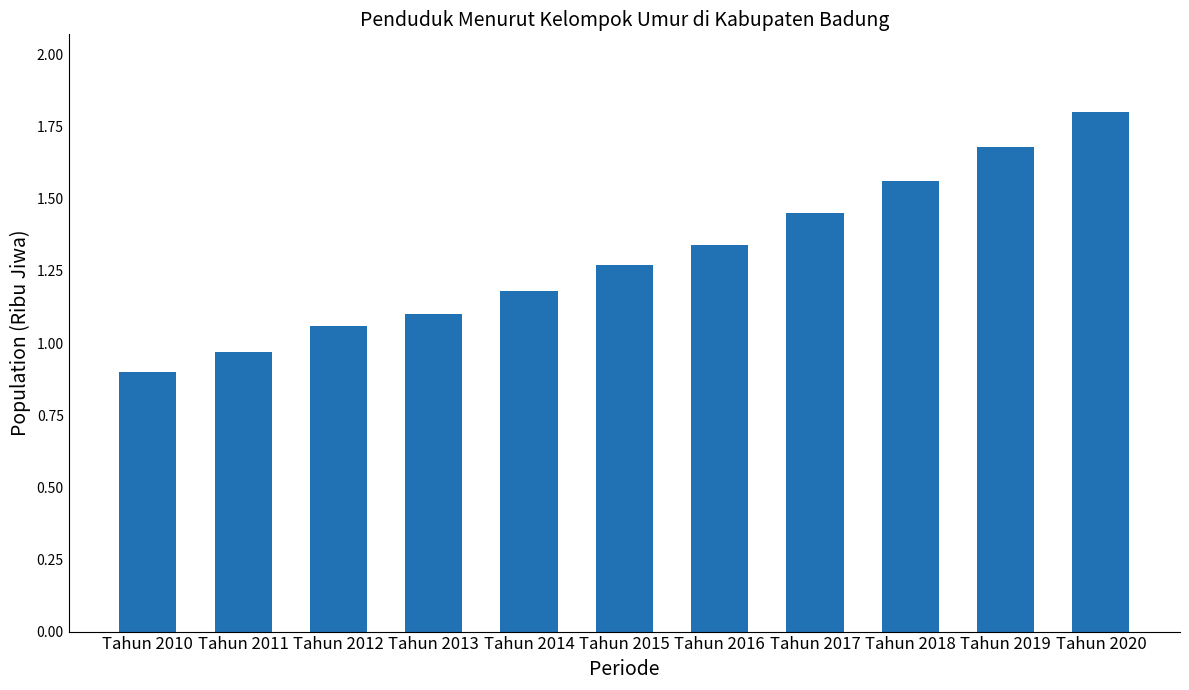

What is the value of the 10th bar from the left?

1.7